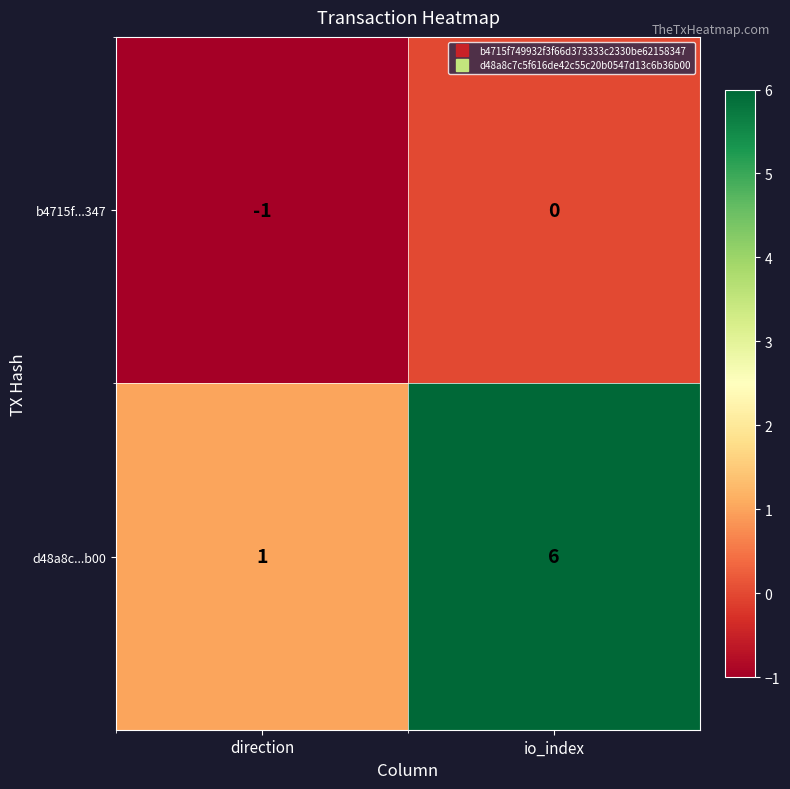

The b4715f...347 series shows -1 at direction. True or false?

True